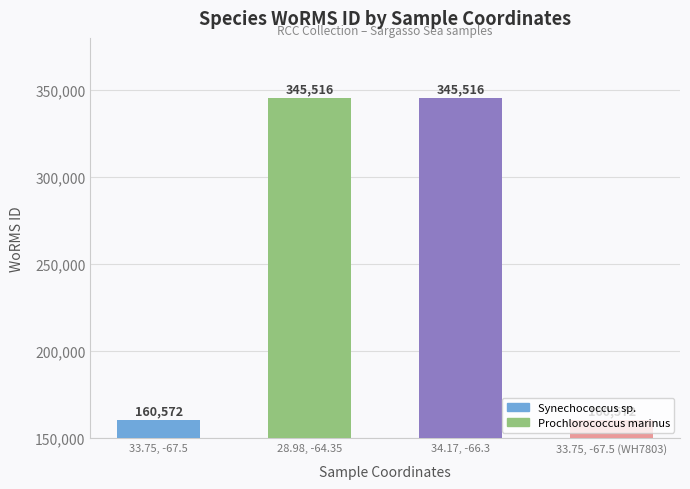

What is the smallest value displayed?

160572